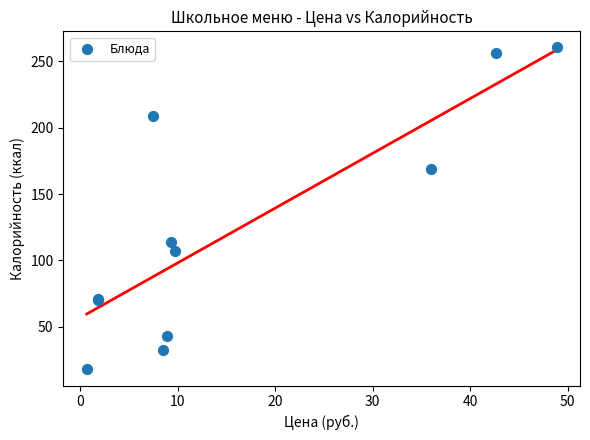

What Y value in the scatter plot is closest to 139?

114.2